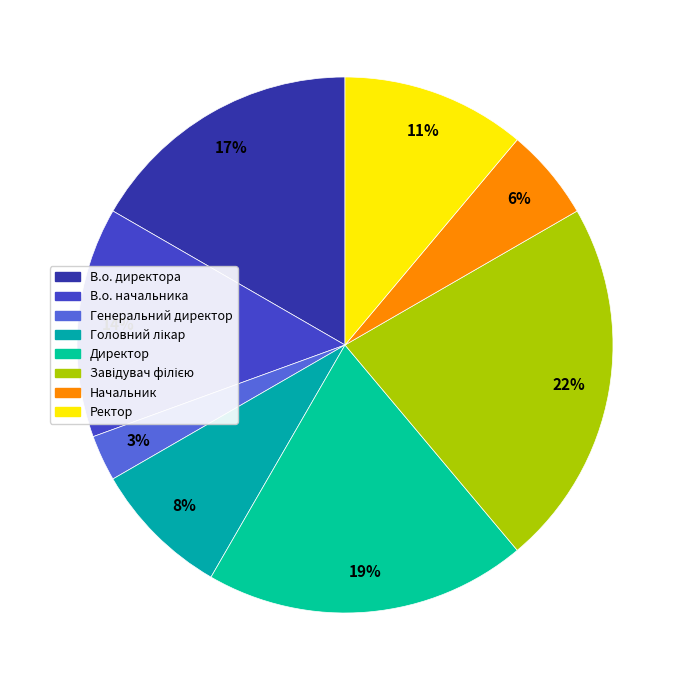

What percentage do Завідувач філією and Головний лікар together represent?

30.6%